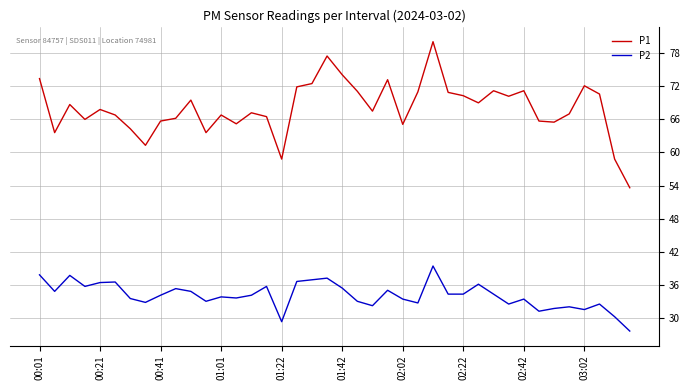

How many lines are shown in the chart?

2